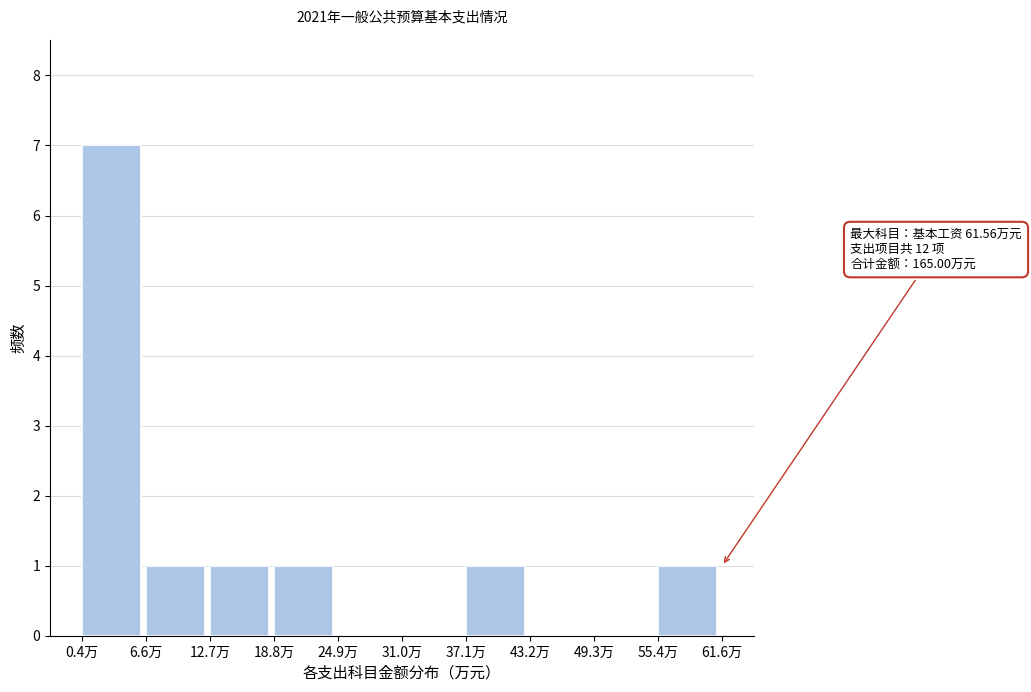

Over which range of the x-axis is the bar tallest?

0 to 7